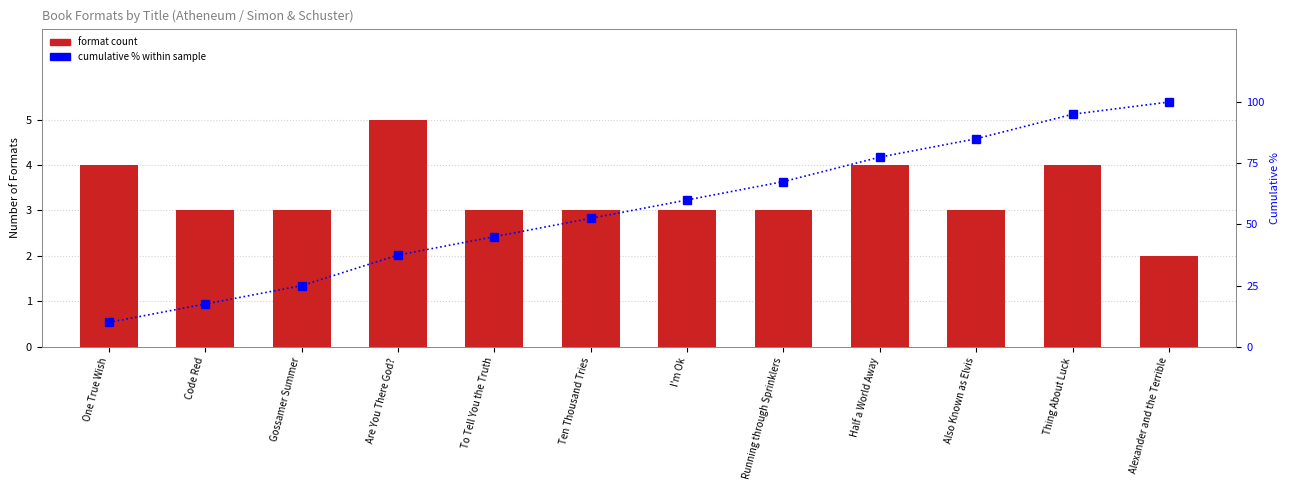

What is the sum of the format count values at Half a World Away and One True Wish?

8.0